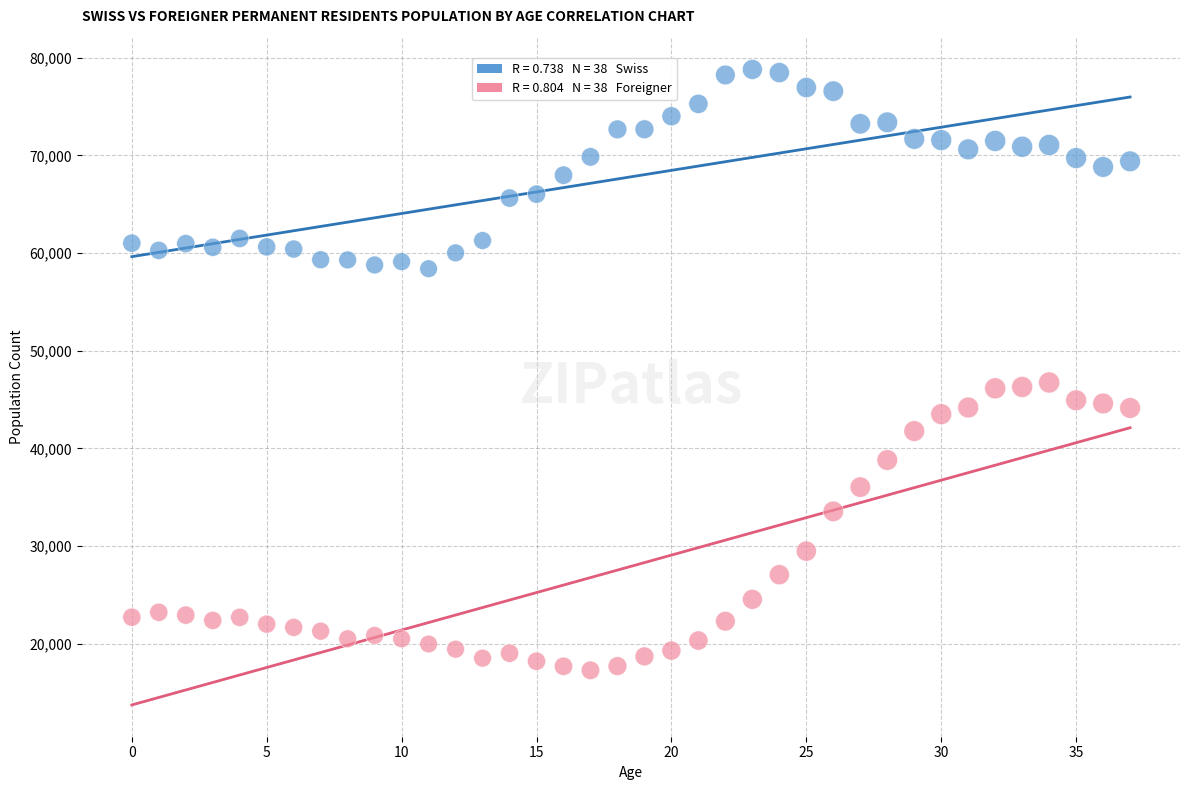

Across all data points, what is the range of Y values (max minus min)?

61502